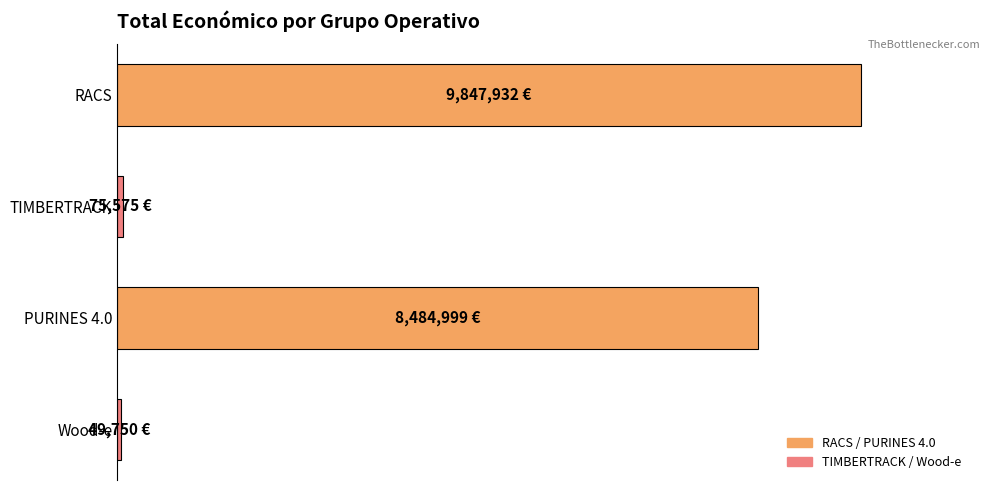

Does the chart contain any negative values?

No